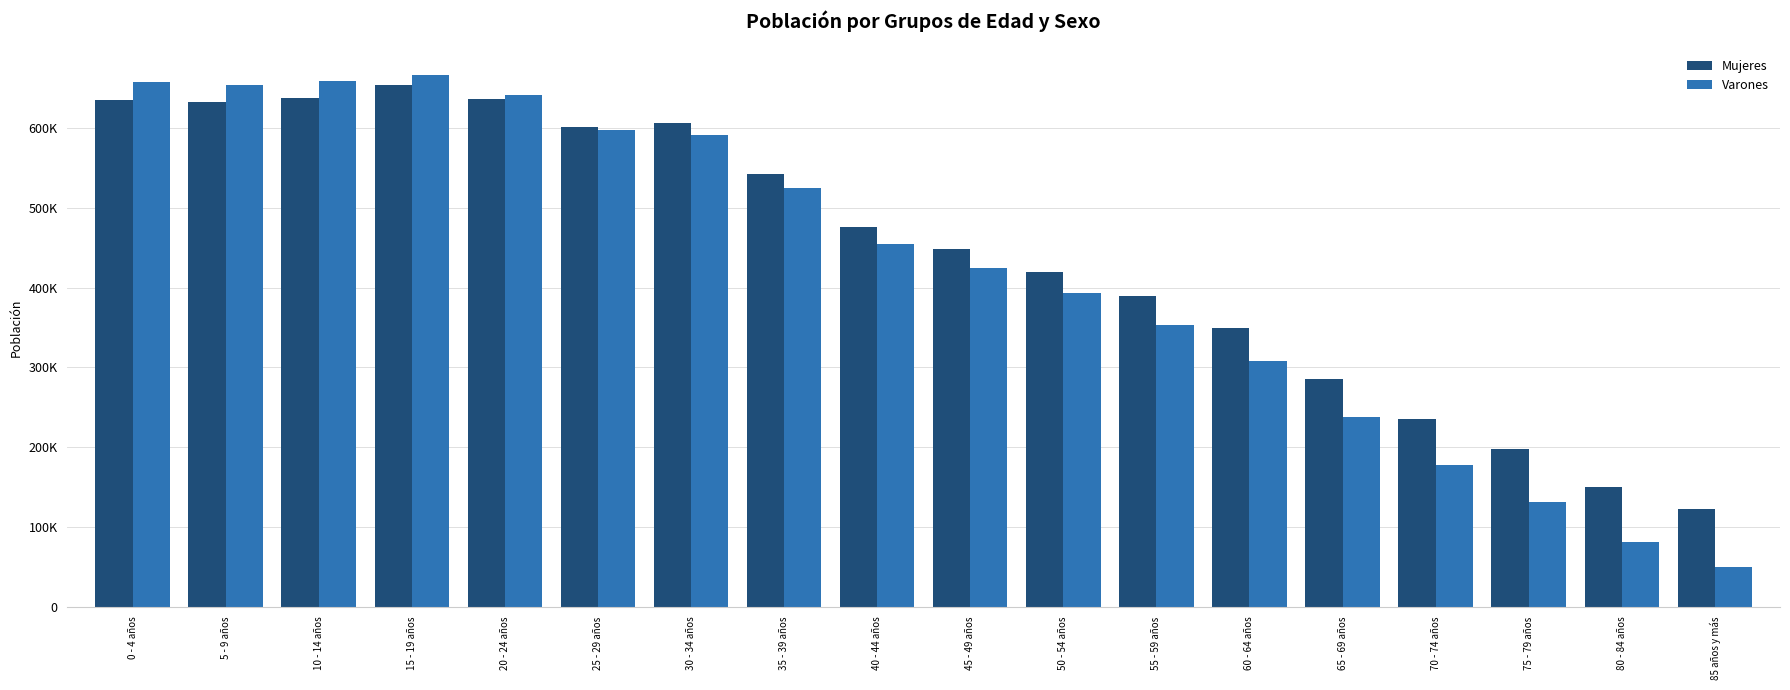

What are all the series names shown in the legend?

Mujeres, Varones